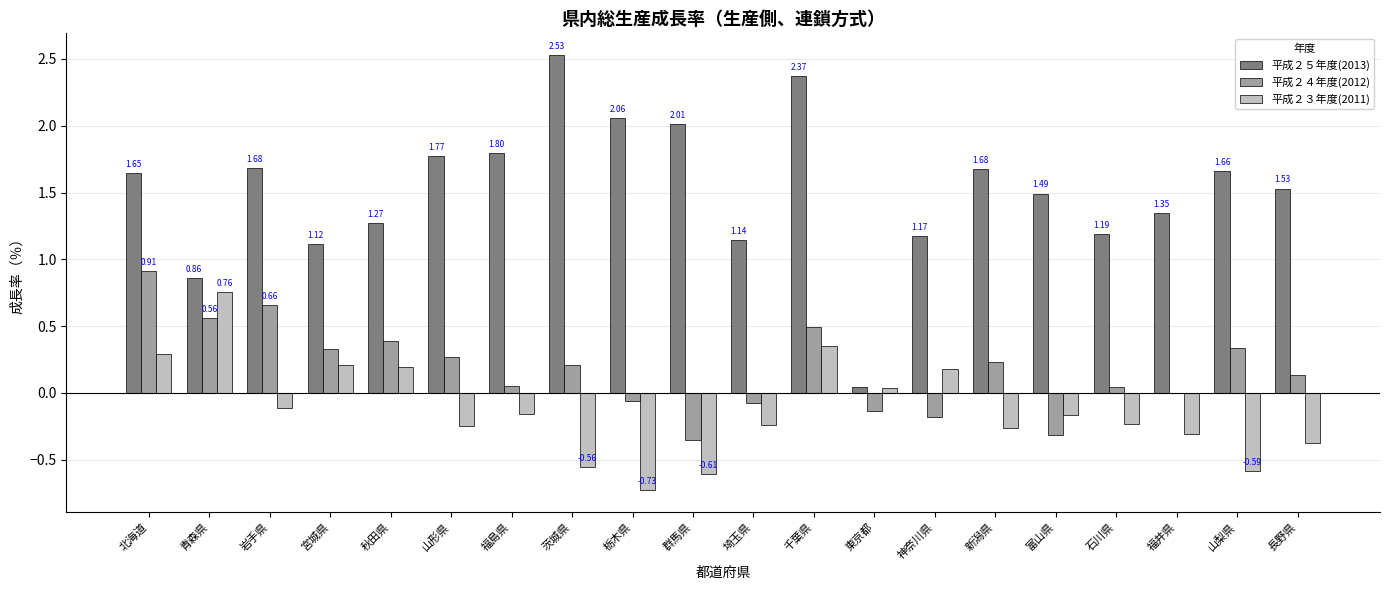

At which label does 平成２５年度(2013) first exceed 1?

北海道